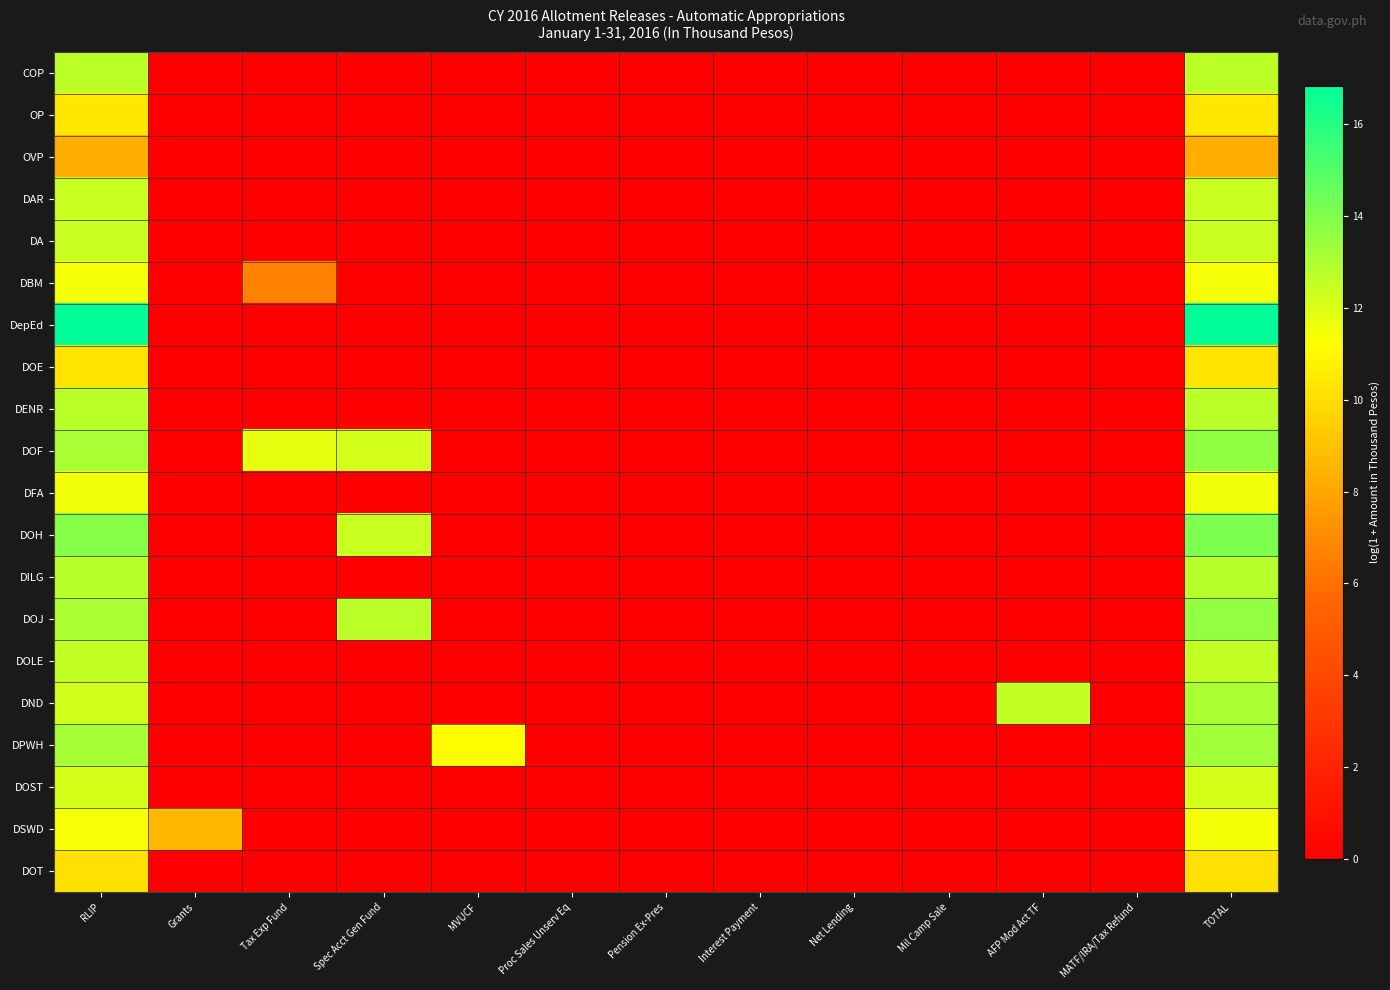

What is the greatest value displayed?

16.8